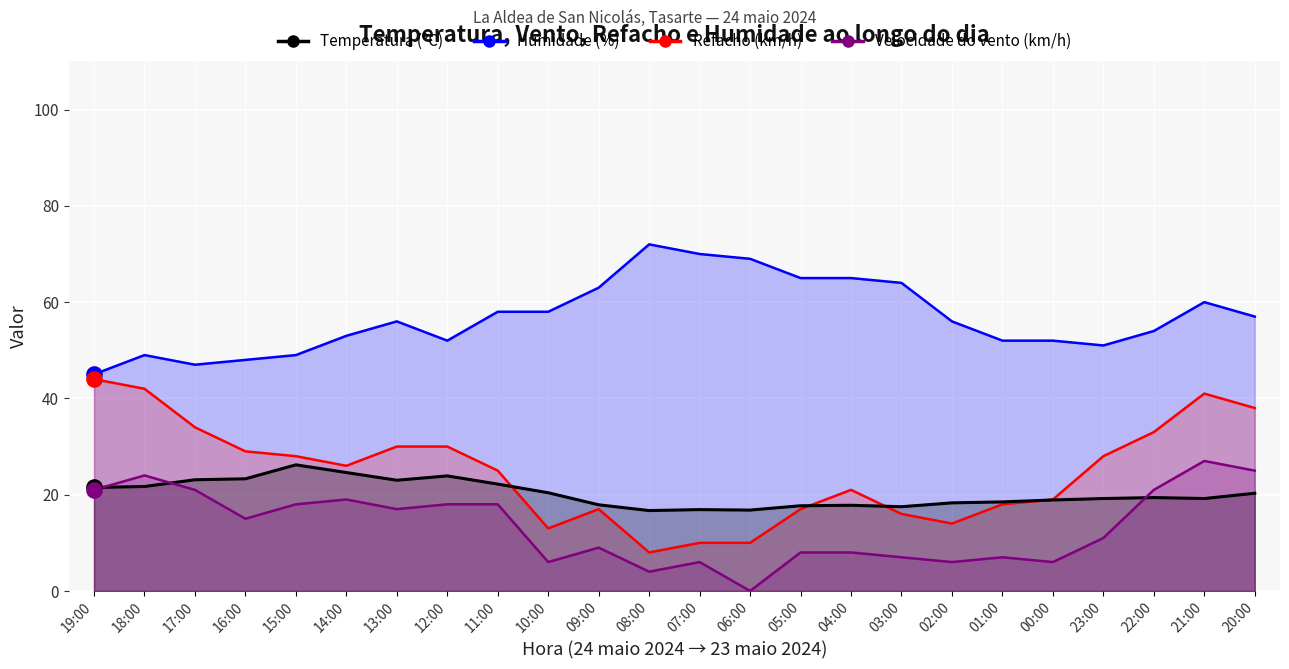

At how many categories does at least one series exceed 22?

24